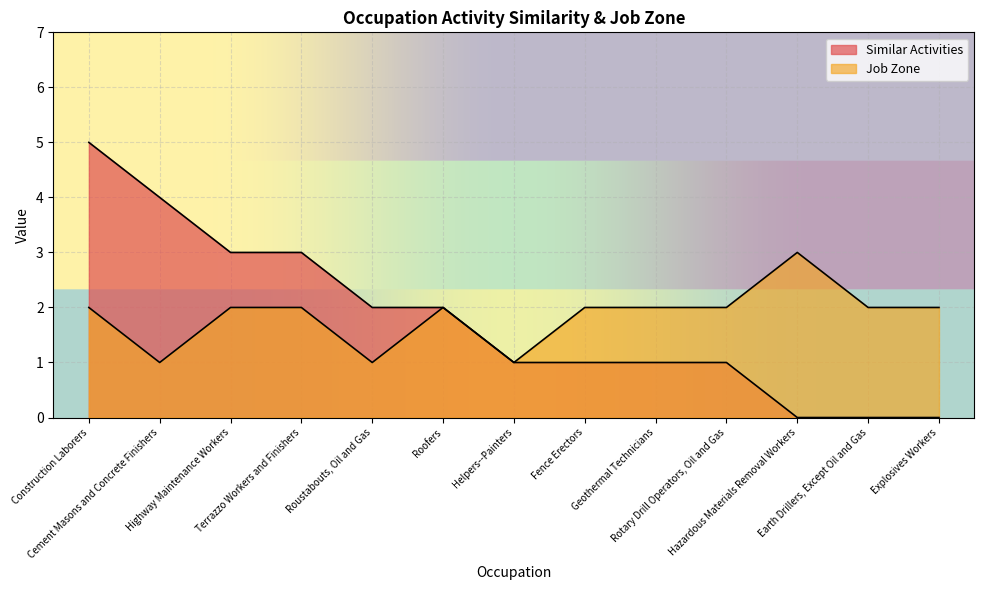

Is it true that Similar Activities equals 3 at Earth Drillers, Except Oil and Gas?

False